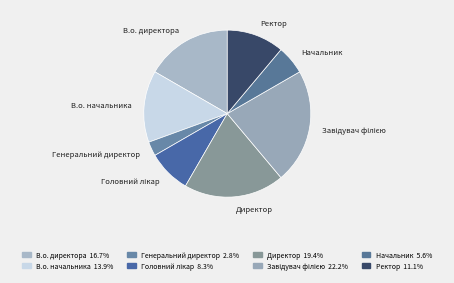

Count the number of slices in the pie.

8